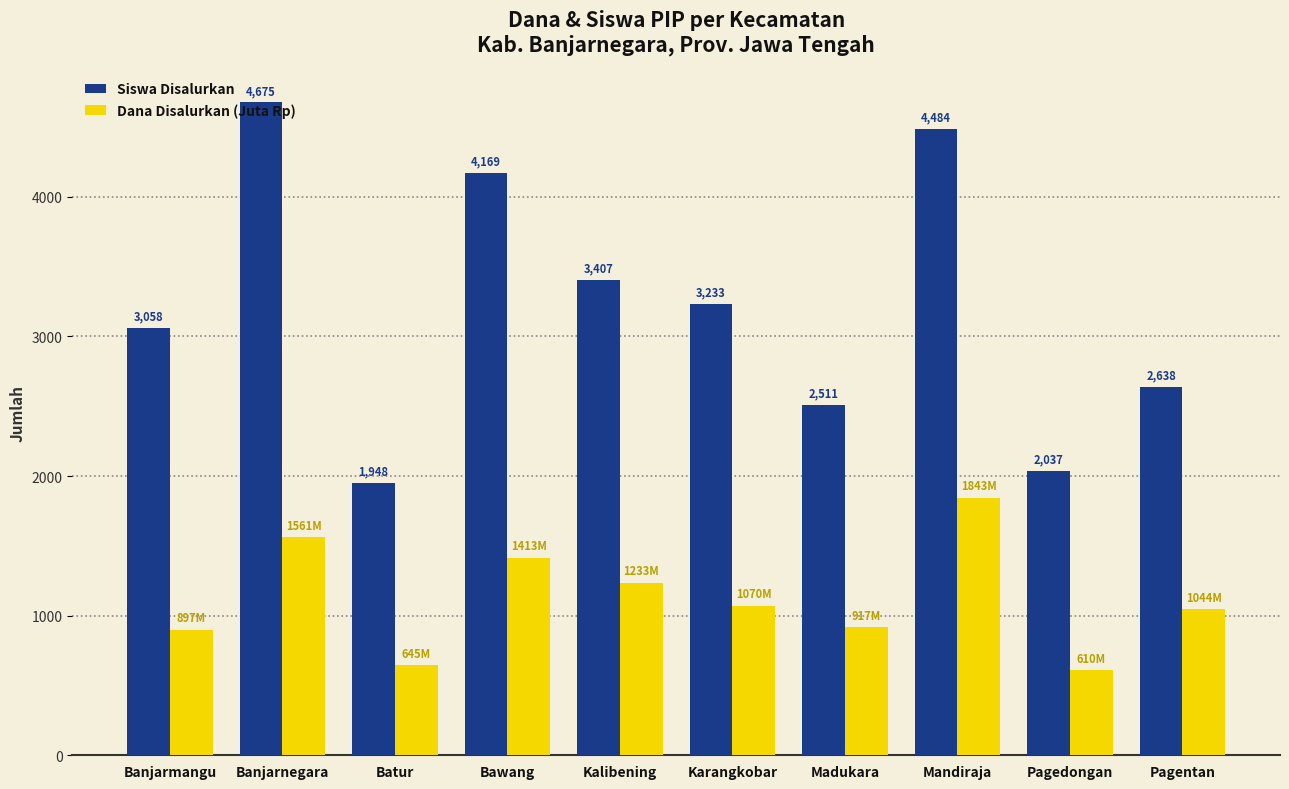

Which series has the largest total across all categories?

Siswa Disalurkan